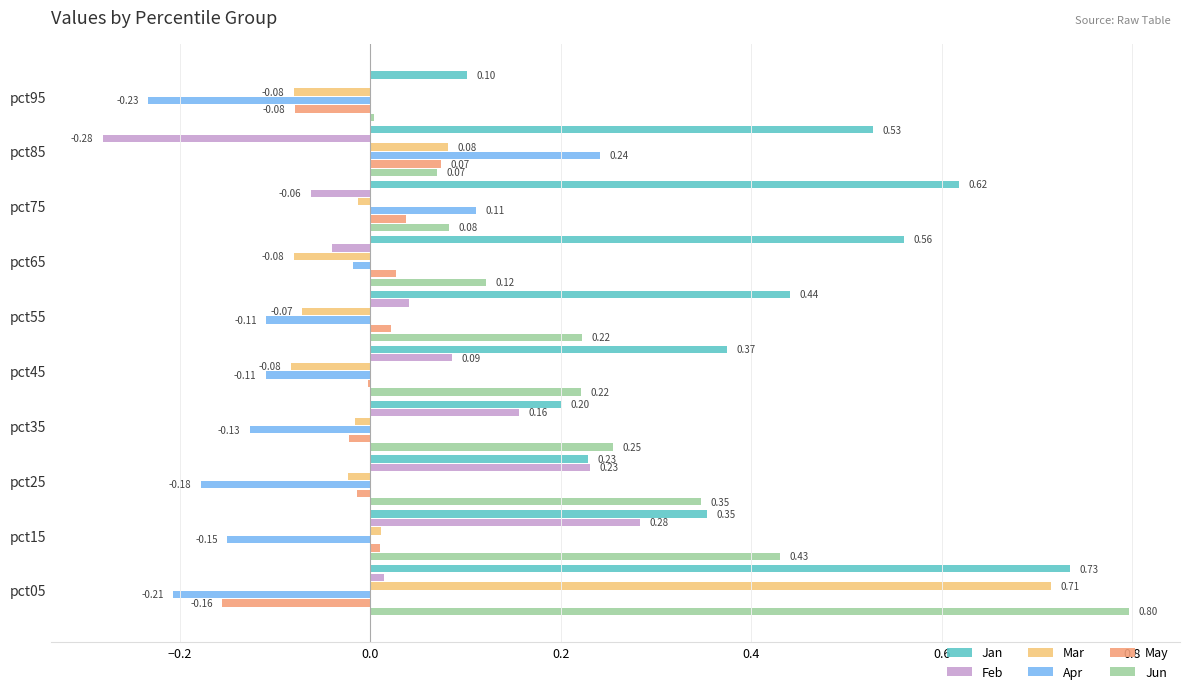

What is the total value across all series at pct15?

0.9